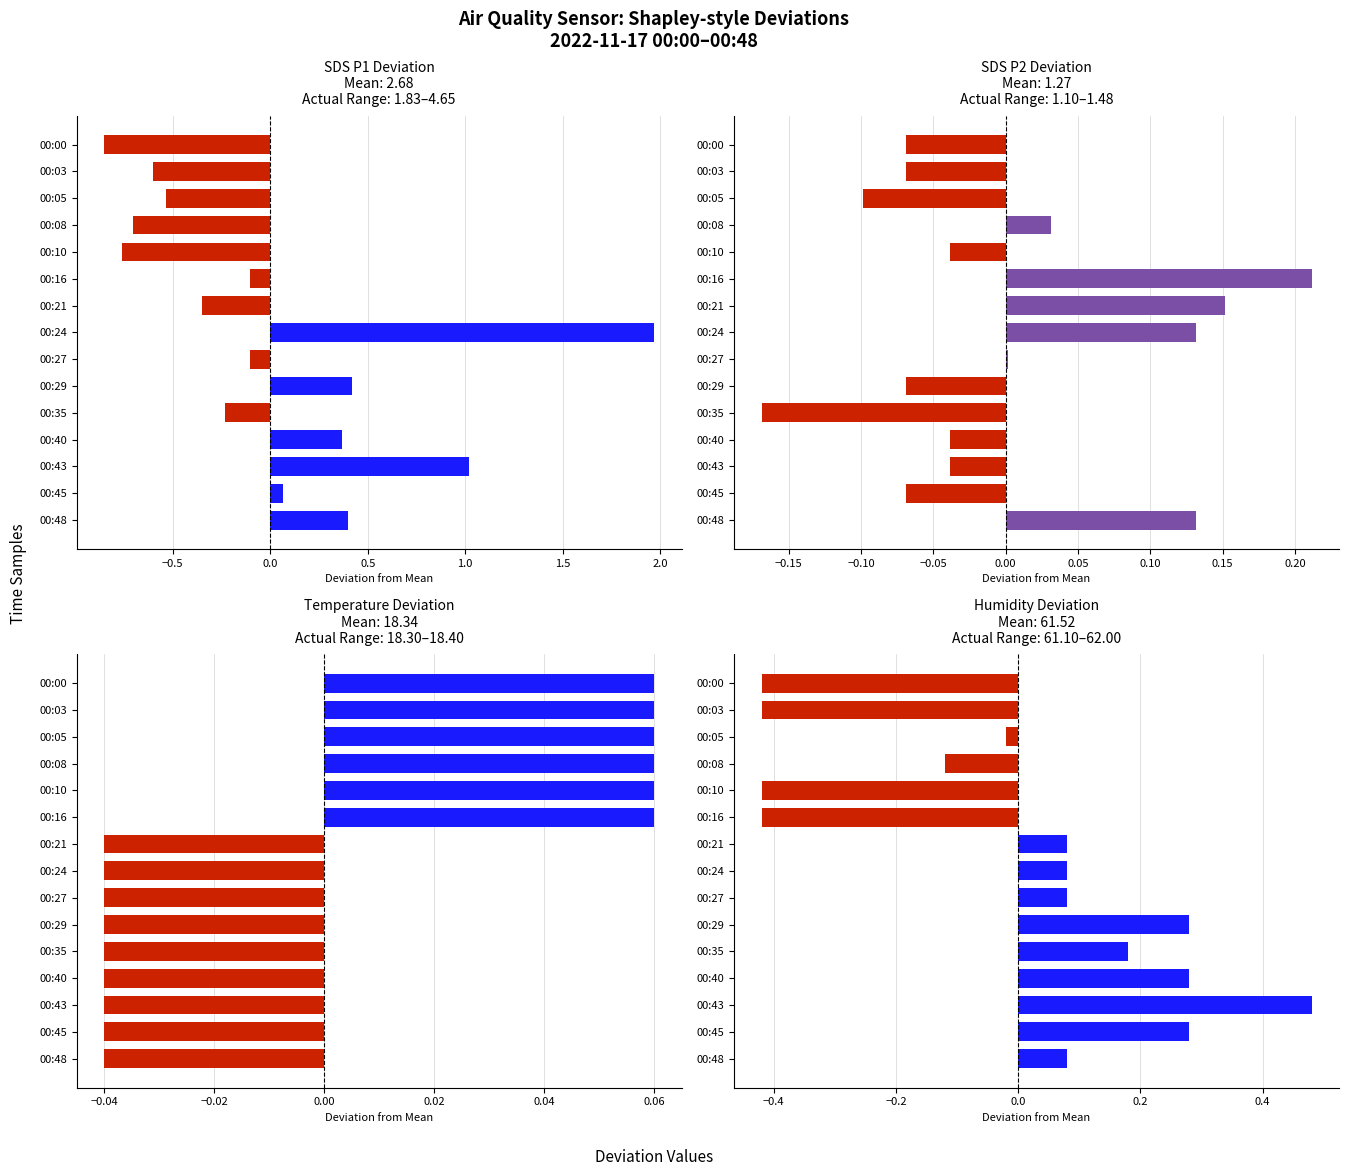

Is it true that the value at 00:05 is -0.0?

False